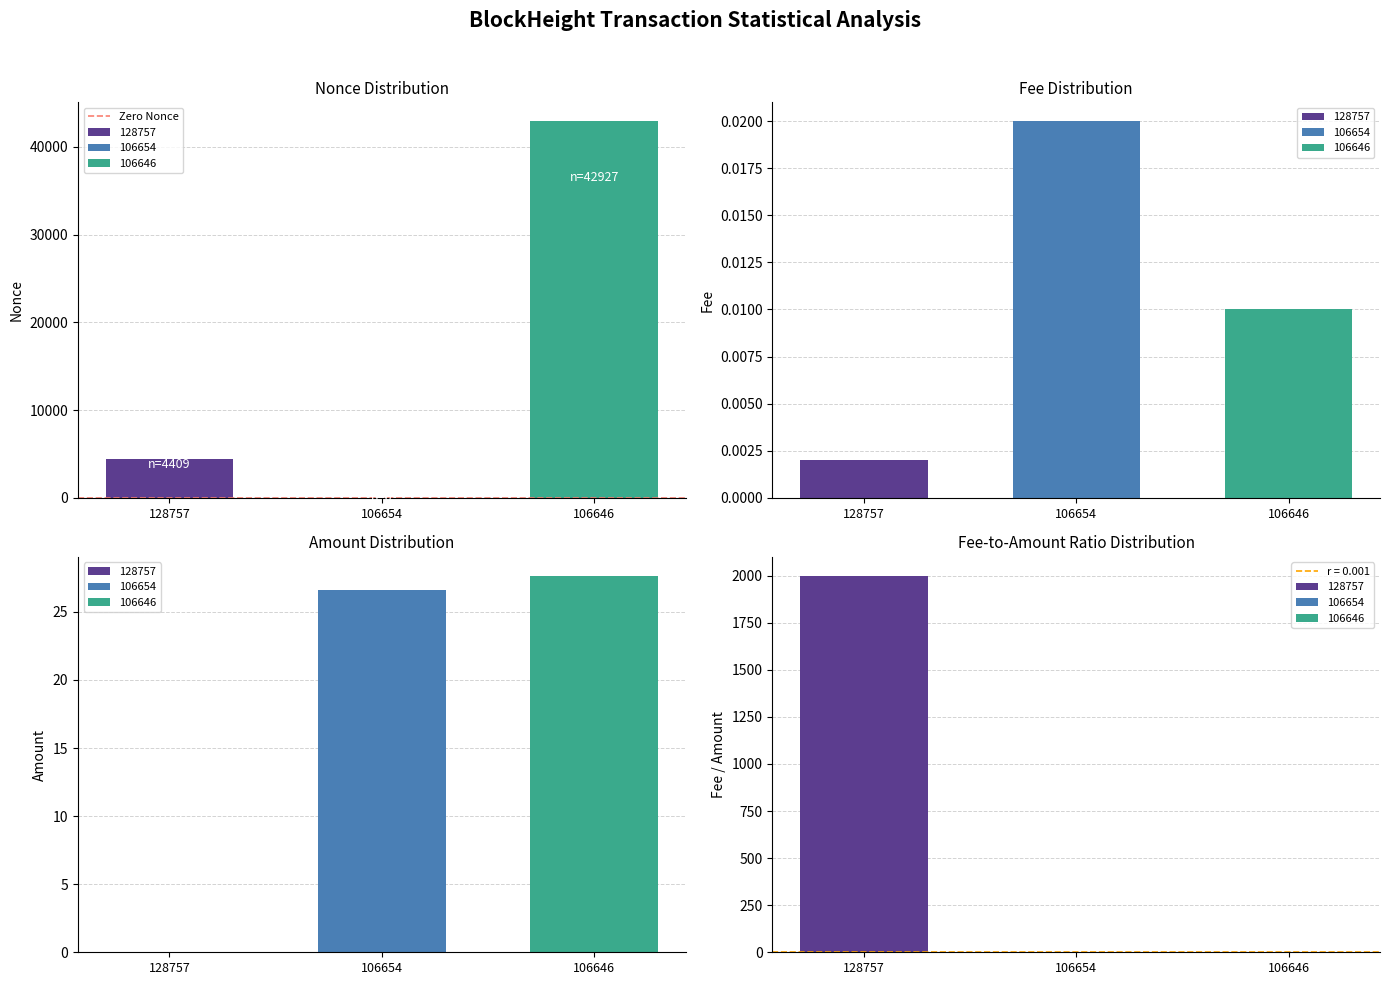

The Nonce series shows 42927.0 at 106646. True or false?

True